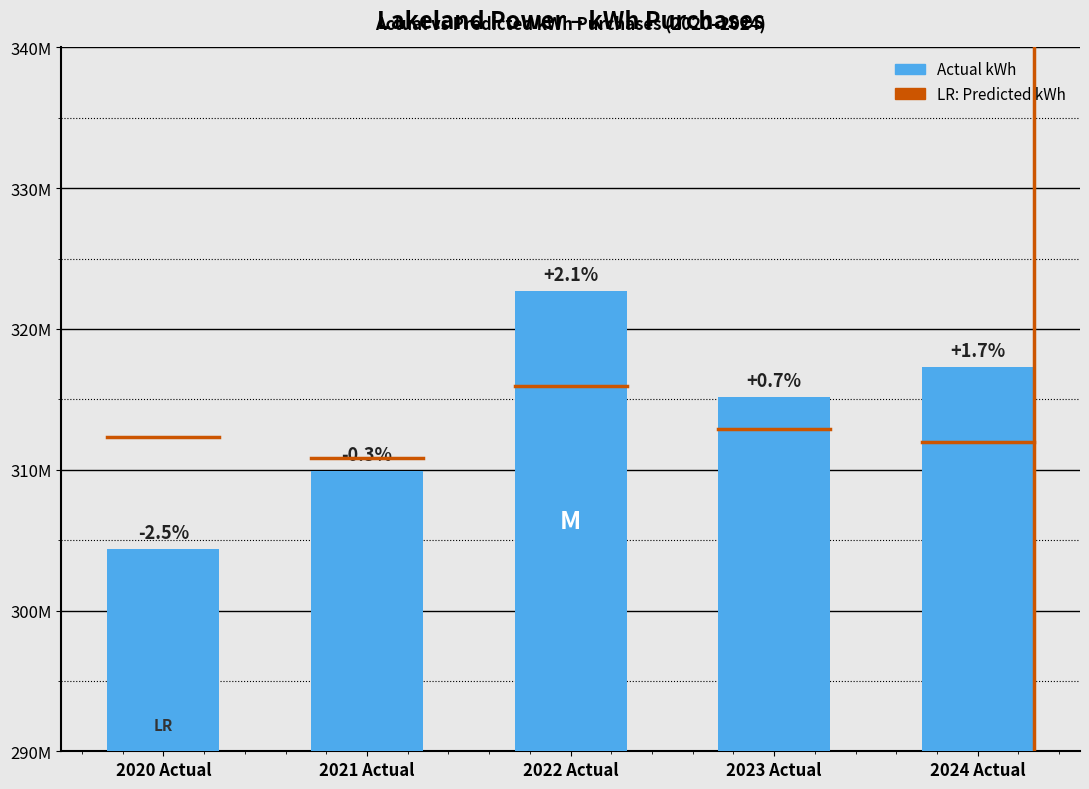

What is the sum of the values at 2021 Actual and 2020 Actual?

614329124